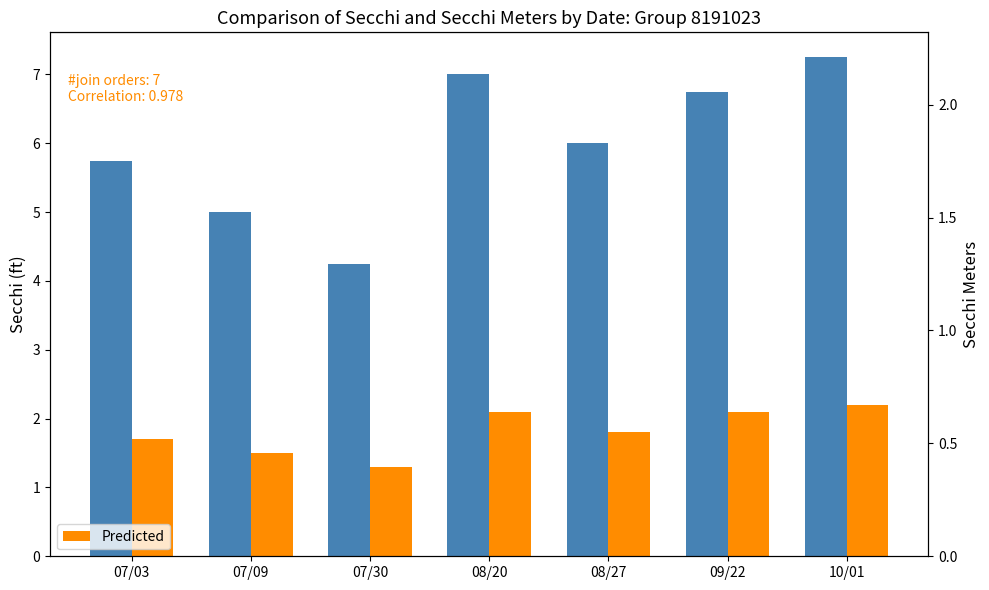

At 09/22, list the series in order from largest to smallest.

Real Values, Predicted